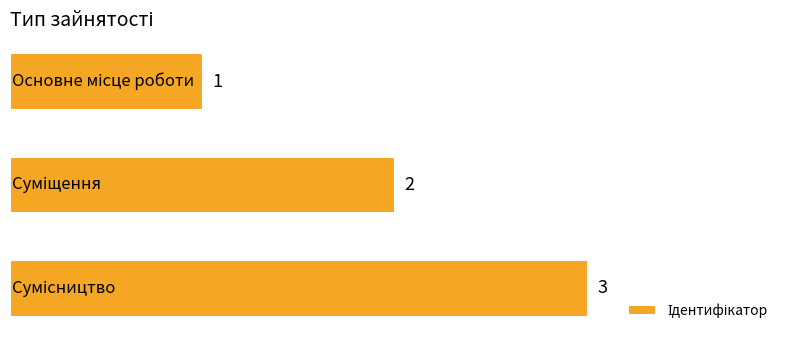

Count the number of data series in this chart.

1